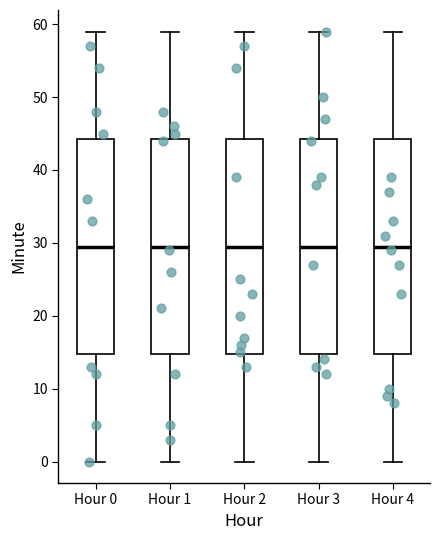

Reading left to right, transcribe this box plot: for each box, give where its median line is, the range the box spans, and where its two whiskers end, as read against the y-axis. The values are not printed on the chart, so give them approximately, as read against the axis.

Hour 0: median 30, box 15 to 44, whiskers 0 to 59
Hour 1: median 30, box 15 to 44, whiskers 0 to 59
Hour 2: median 30, box 15 to 44, whiskers 0 to 59
Hour 3: median 30, box 15 to 44, whiskers 0 to 59
Hour 4: median 30, box 15 to 44, whiskers 0 to 59